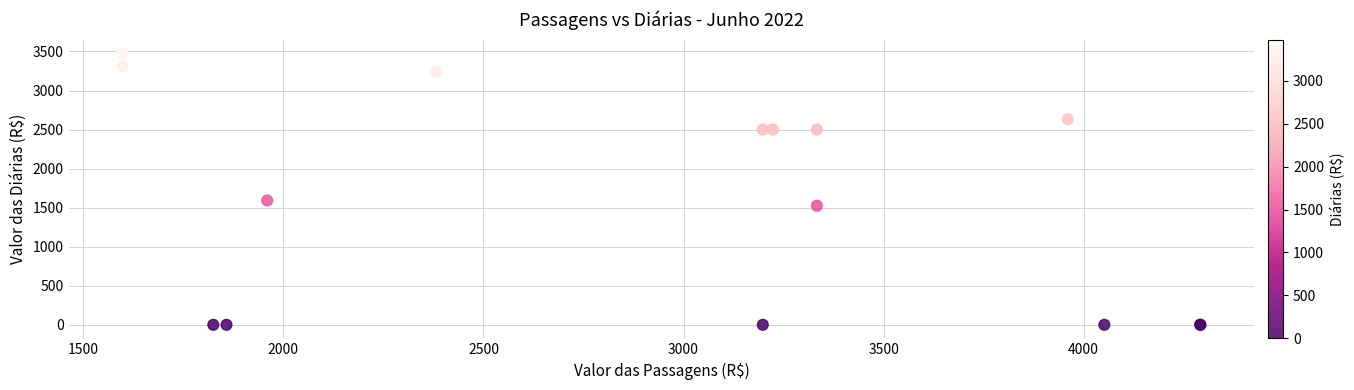

What Y value in the scatter plot is closest to 1739?

1591.8